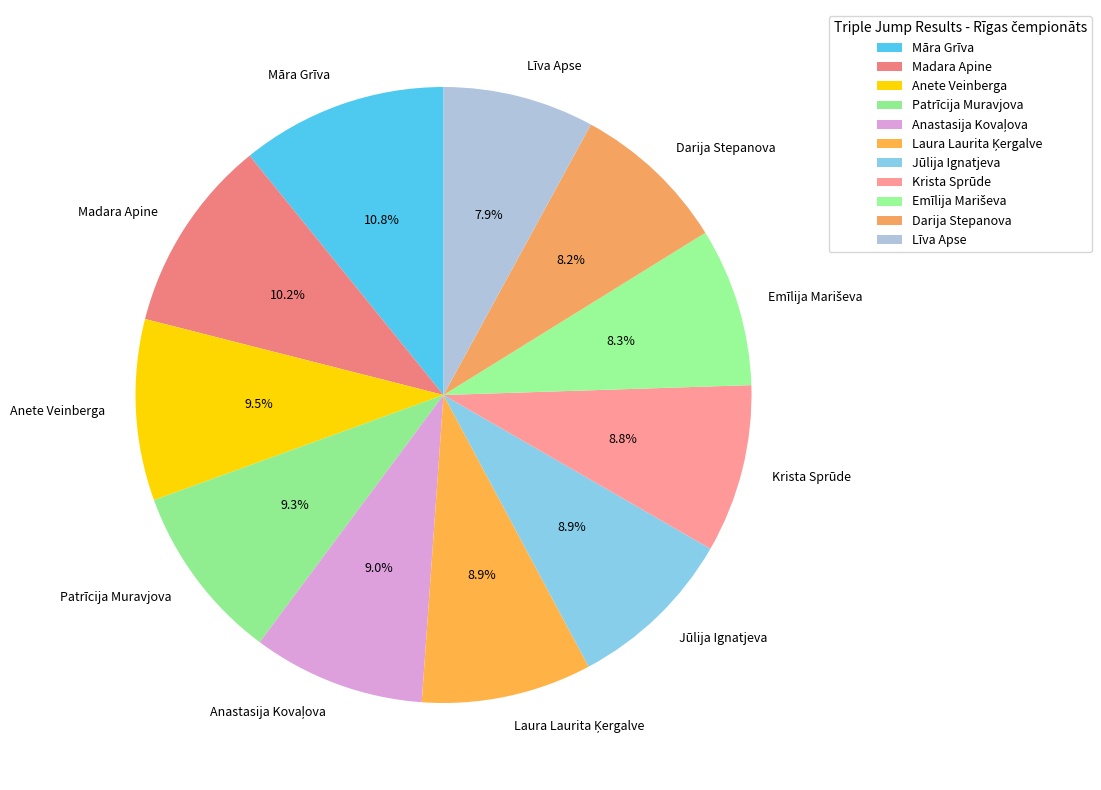

Between Darija Stepanova and Krista Sprūde, which is larger?

Krista Sprūde